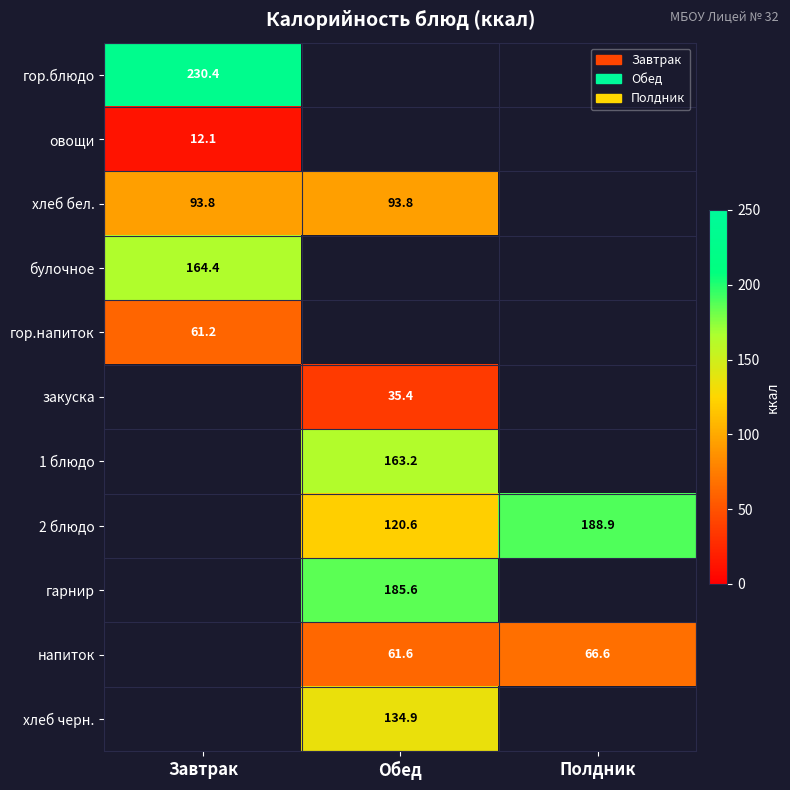

At how many categories does at least one series exceed 173?

3